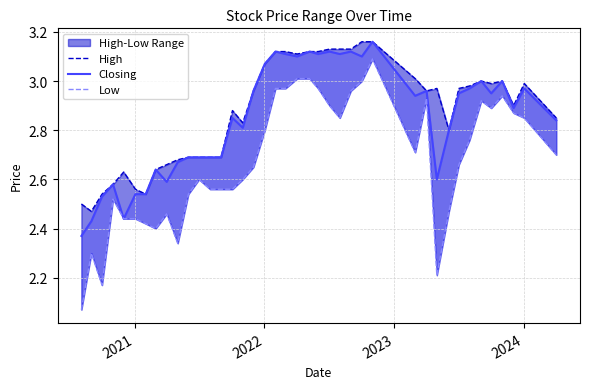

True or false: Closing and High intersect in this chart.

False